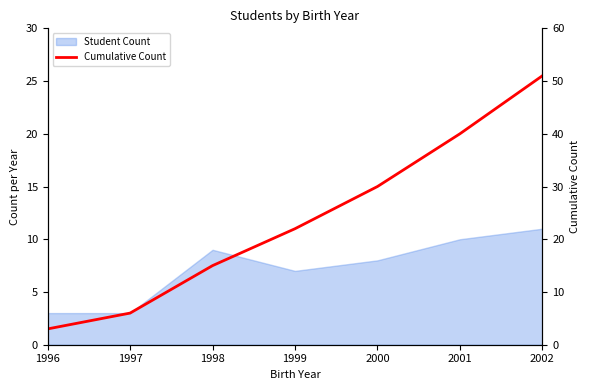

Is it true that the value at 1998 is 15?

True